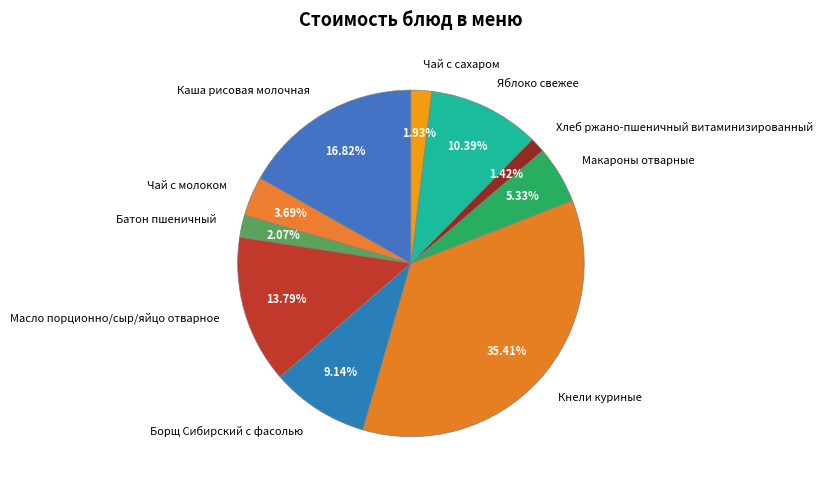

Which has a higher value, Чай с сахаром or Каша рисовая молочная?

Каша рисовая молочная